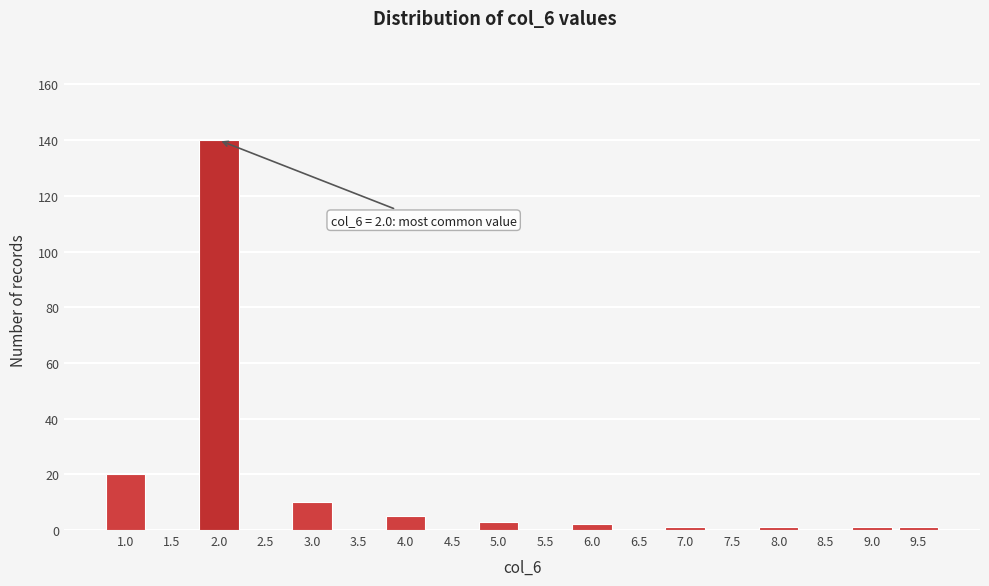

Reading left to right, list all the values displayed in this chart.

1.0=20	1.5=0	2.0=140	2.5=0	3.0=10	3.5=0	4.0=5	4.5=0	5.0=3	5.5=0	6.0=2	6.5=0	7.0=1	7.5=0	8.0=1	8.5=0	9.0=1	9.5=1